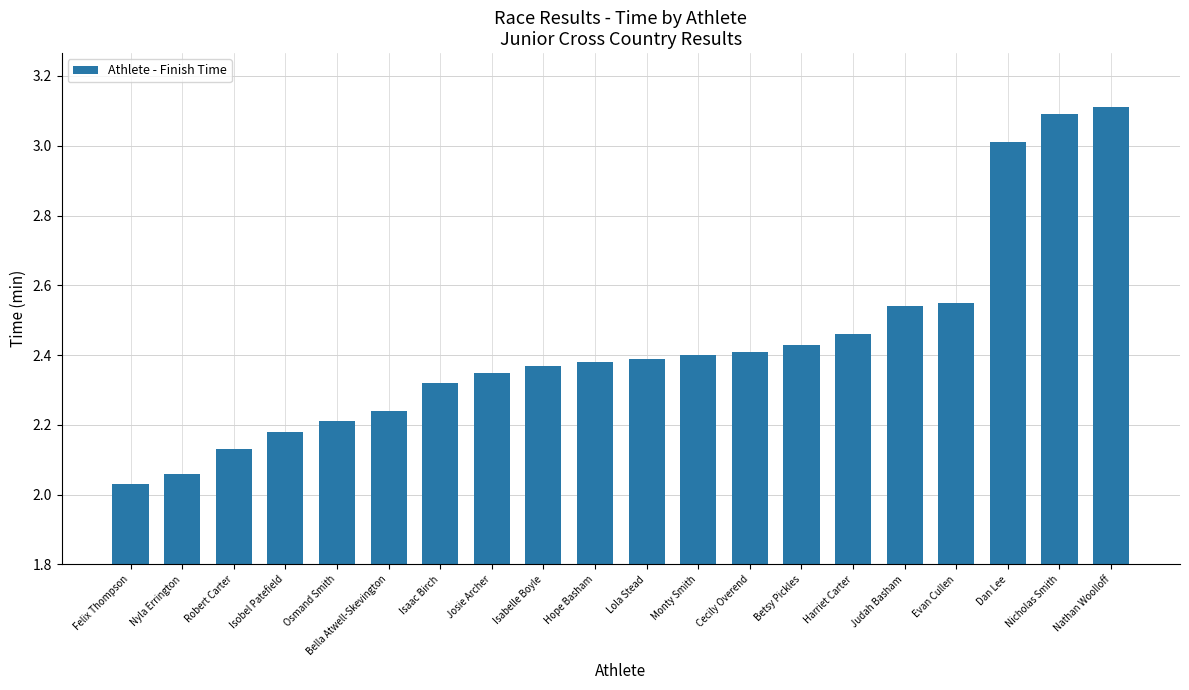

What is the ratio of the value at Nathan Woolloff to the value at Isabelle Boyle?

1.3